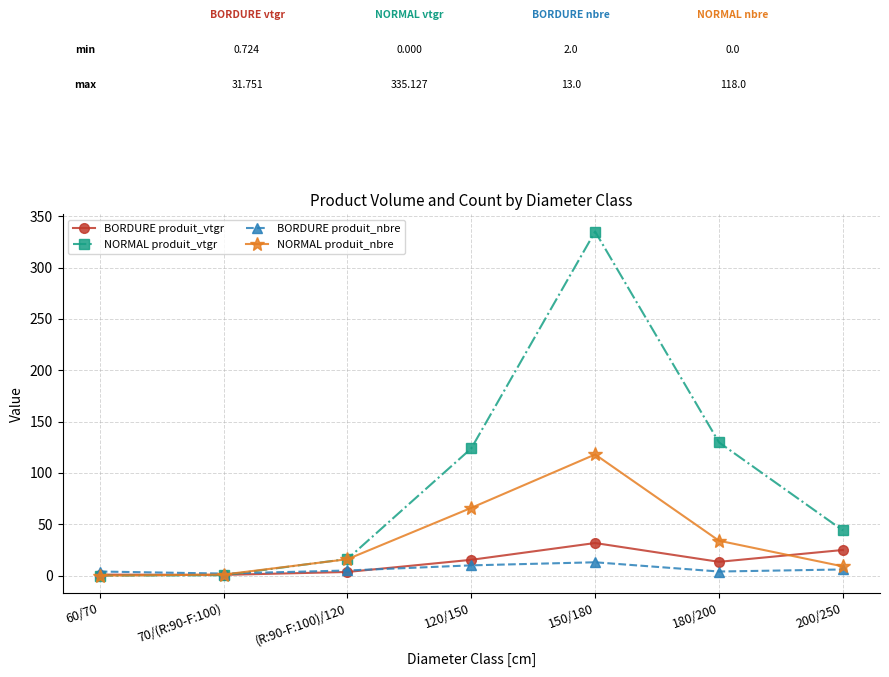

Rank the series by their maximum value, from highest to lowest.

NORMAL produit_vtgr, NORMAL produit_nbre, BORDURE produit_vtgr, BORDURE produit_nbre